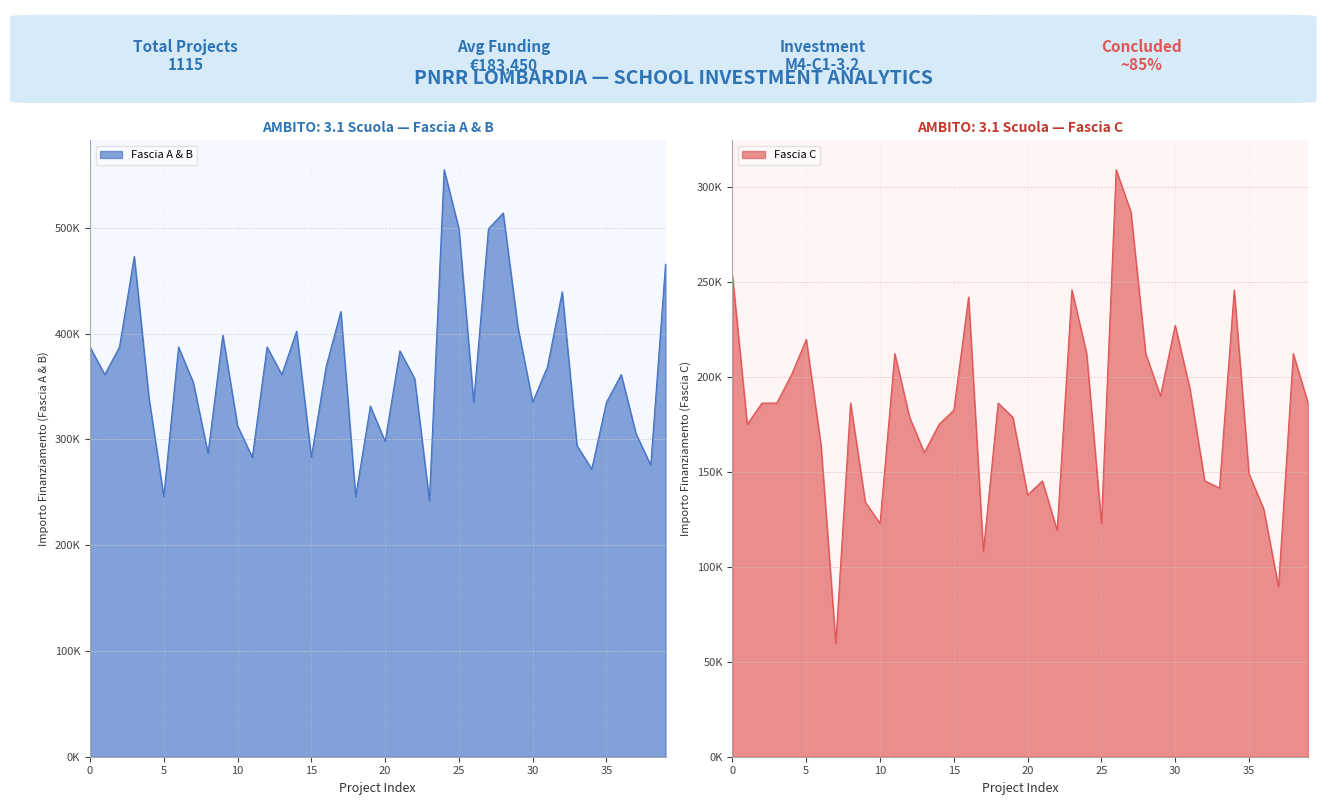

What is the minimum value for Fascia C?

59613.0